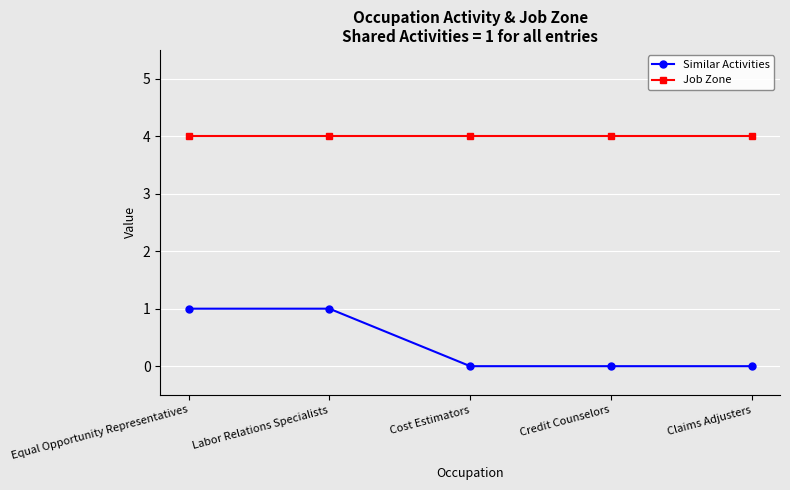

Is this an area chart (filled region under the line)?

No